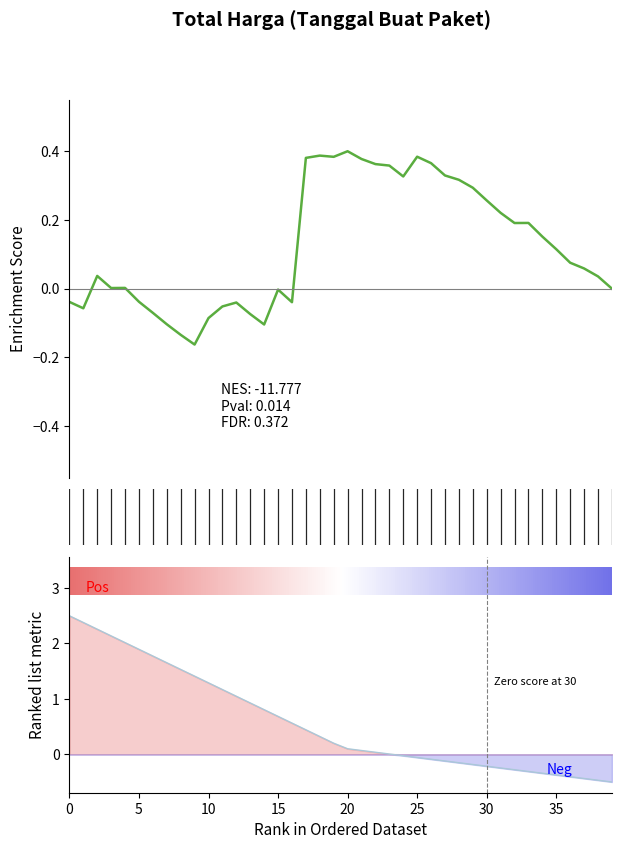

How many times do Total Harga and Ranked metric cross each other?

1